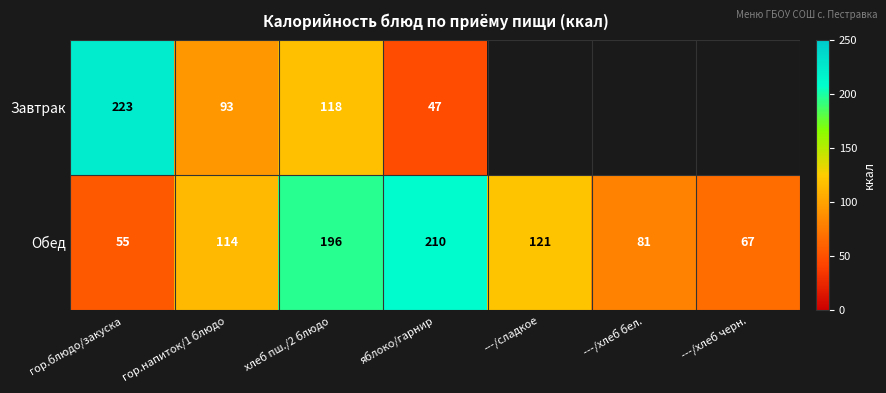

What is the difference between the highest and lowest values at гор.блюдо/закуска?

168